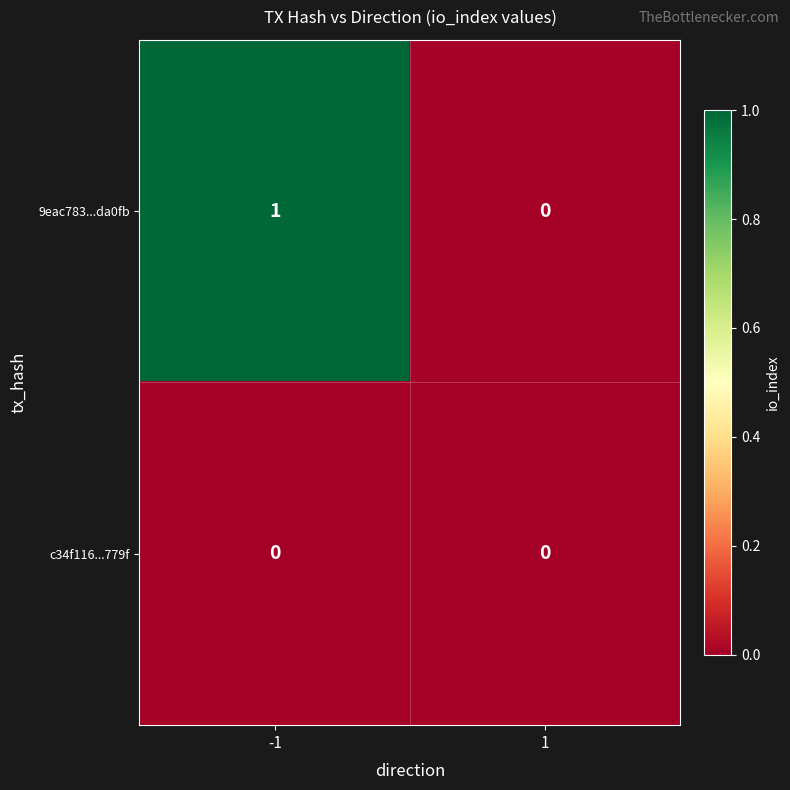

Which series has the widest spread of values?

9eac783...da0fb